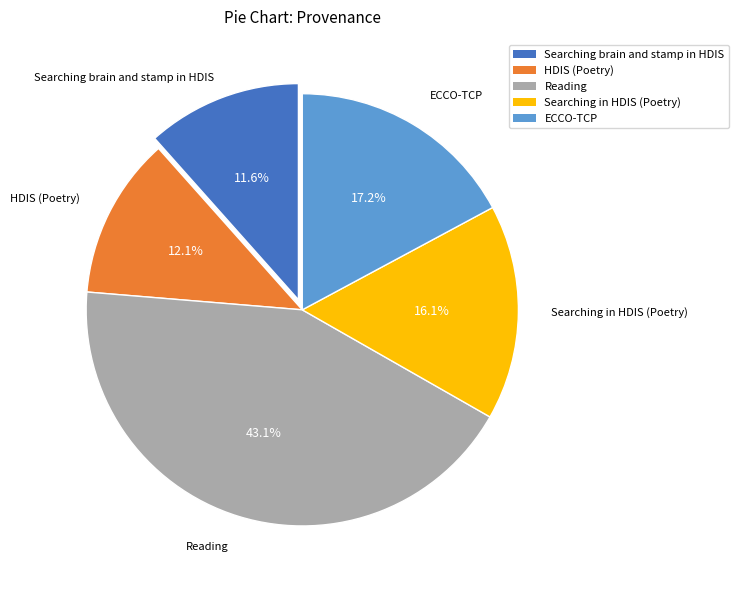

How many slices are in this pie chart?

5